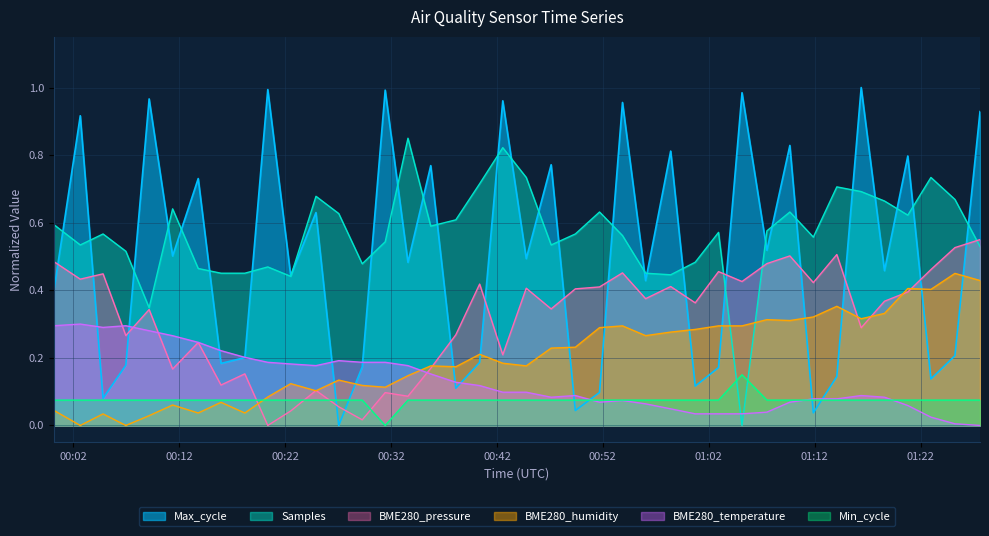

At how many categories does at least one series exceed 0?

40